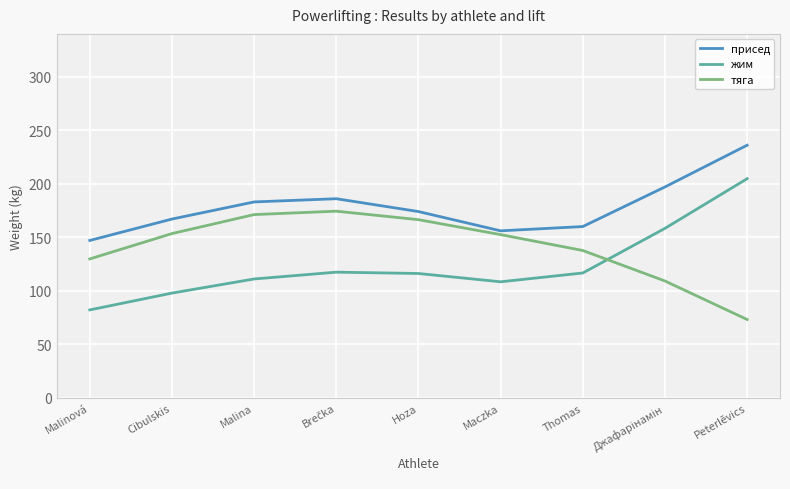

What is the difference between the maximum and minimum values in the жим series?

122.6